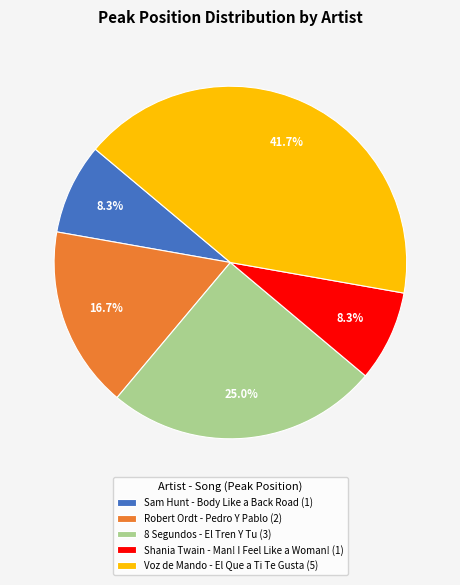

Which slice is the largest?

Voz de Mando - El Que a Ti Te Gusta